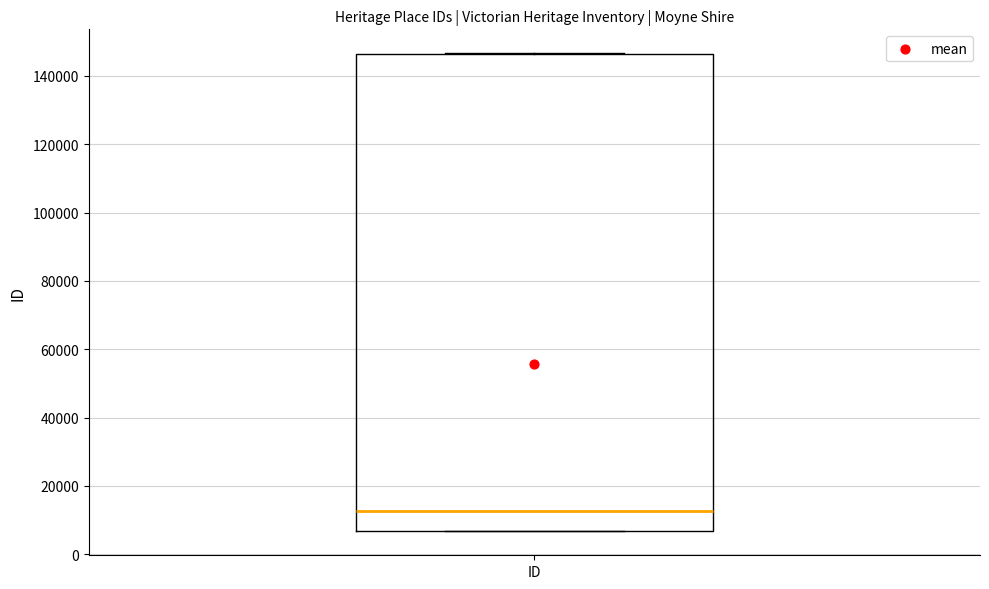

Read this box plot against the y-axis: the position of the median line, the range covered by the box, and the ends of both whiskers. The values are not printed on the chart, so give them approximately, as read against the axis.

median 12000, box 6000 to 146000, whiskers 6000 to 146000